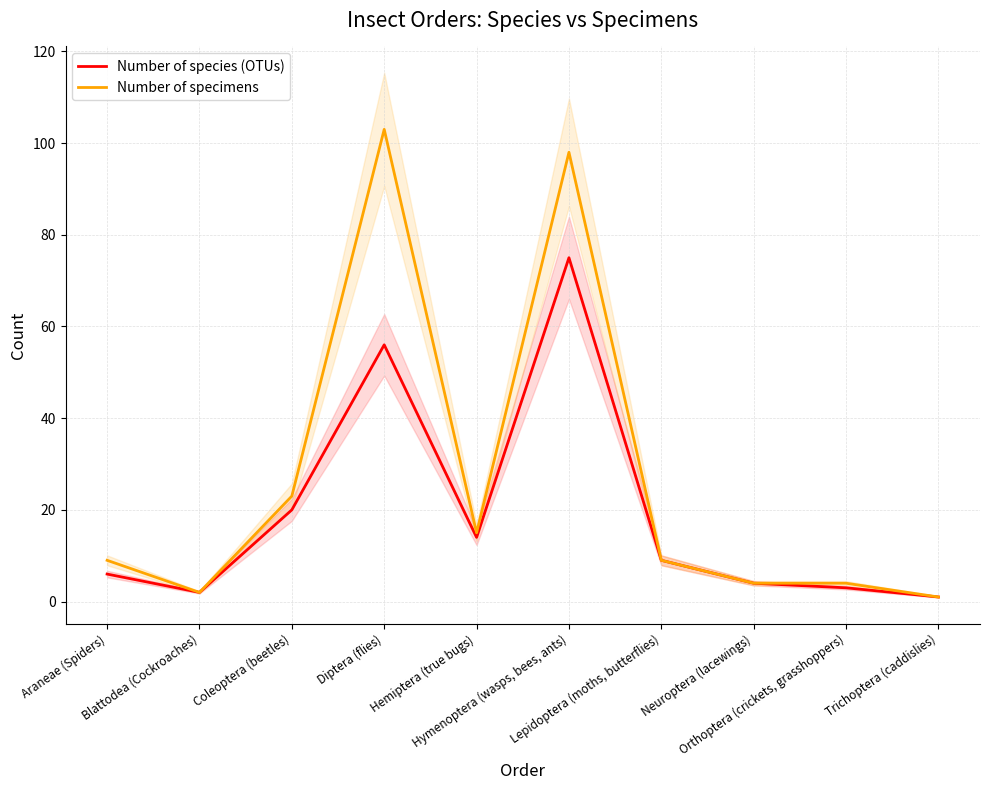

What is the average value of the Number of species (OTUs) series?

19